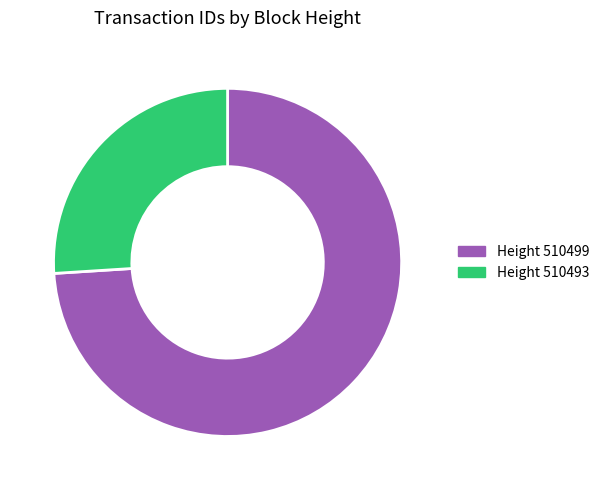

Is there a majority slice in this chart?

Yes